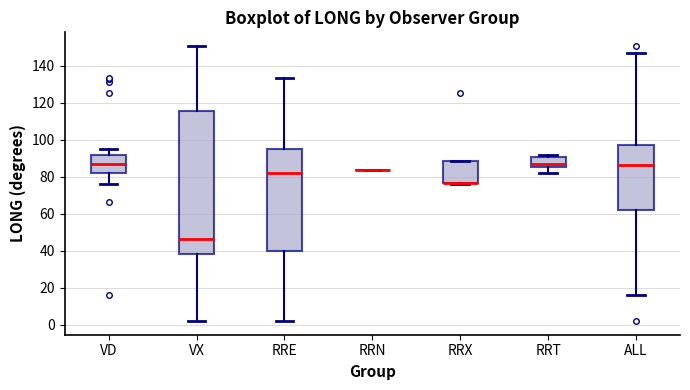

Where is the upper edge of the box for RRT on the y-axis? The values are not printed on the chart, so give them approximately, as read against the axis.

90